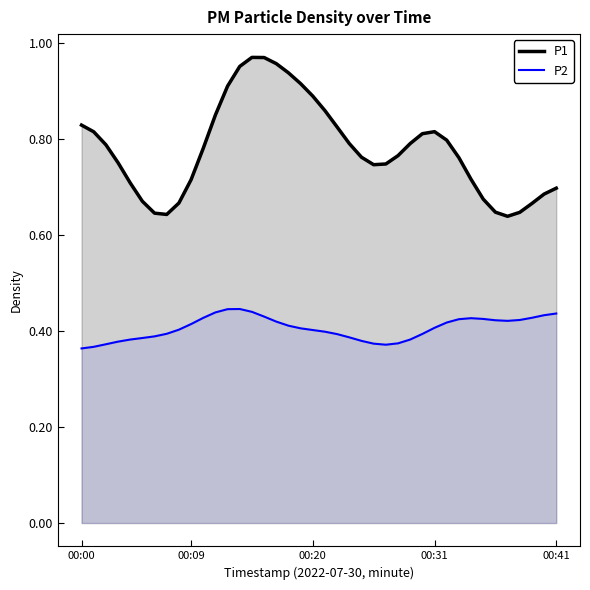

True or false: P2 has a value of 0.4 at 12.

True